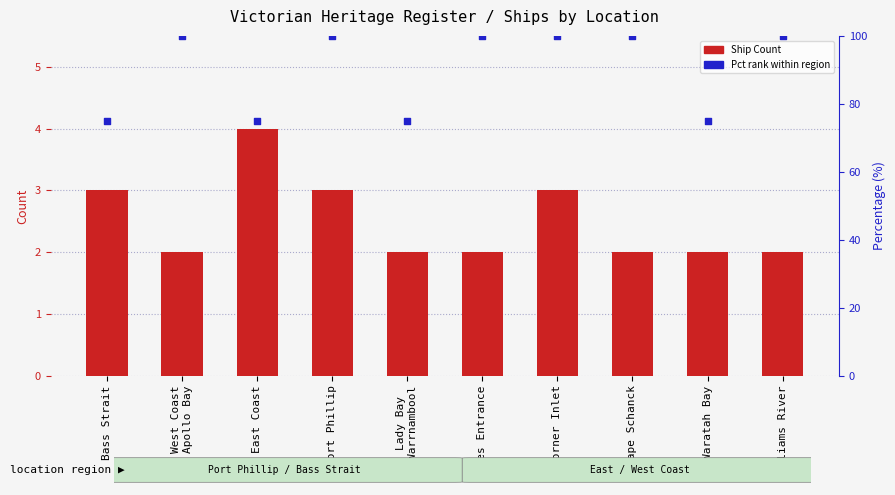

What are all the series names shown in the legend?

Ship Count, Pct rank